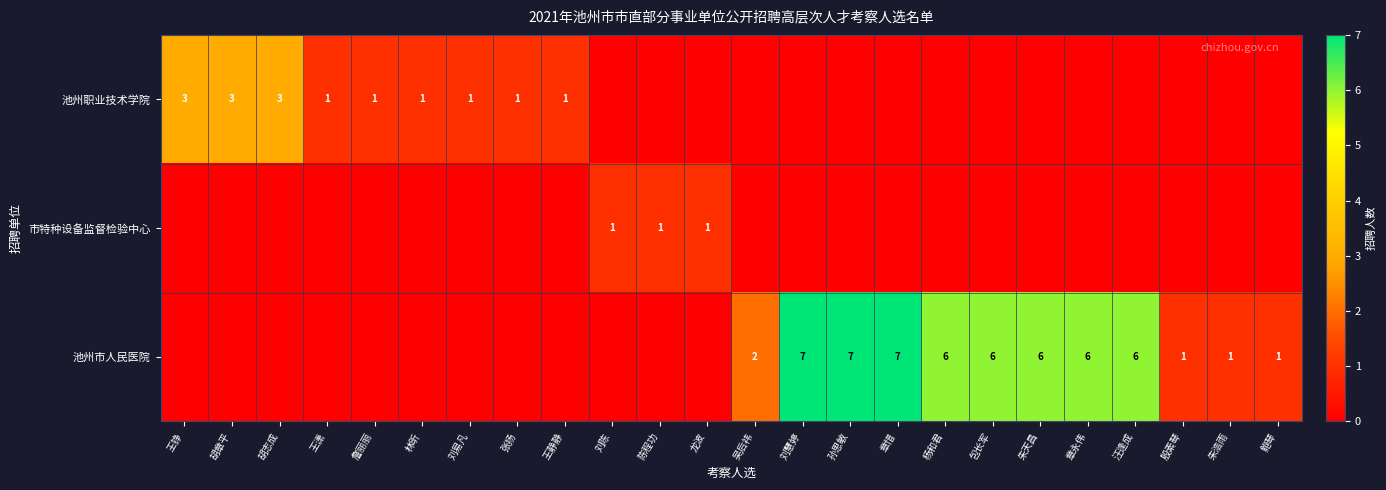

True or false: 池州市人民医院 has a value of 10 at 刘慧婷.

False